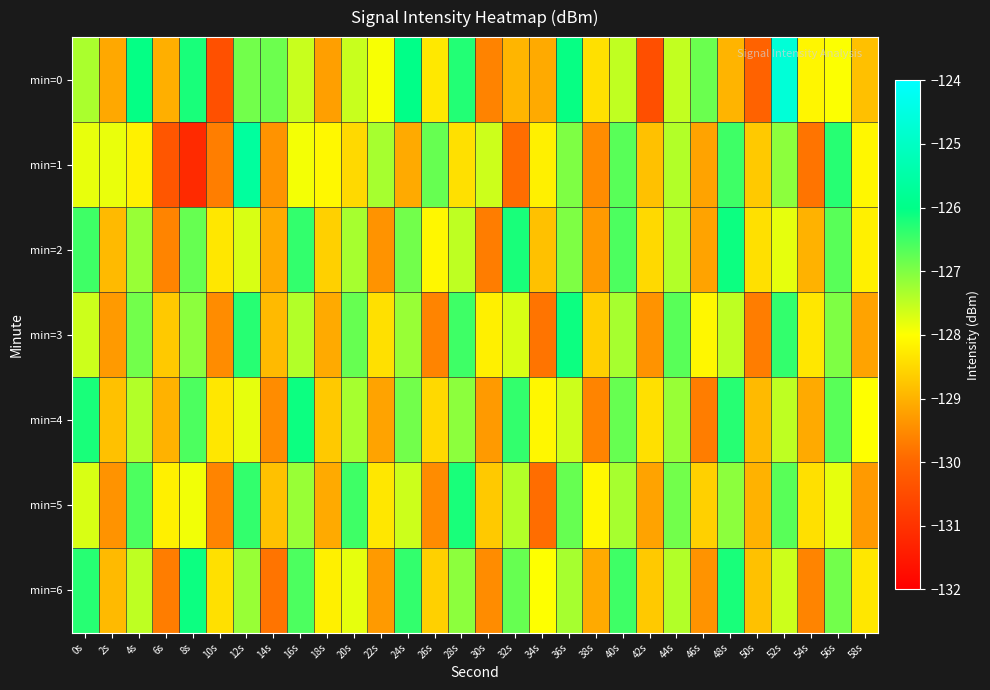

How many series are shown in this chart?

7